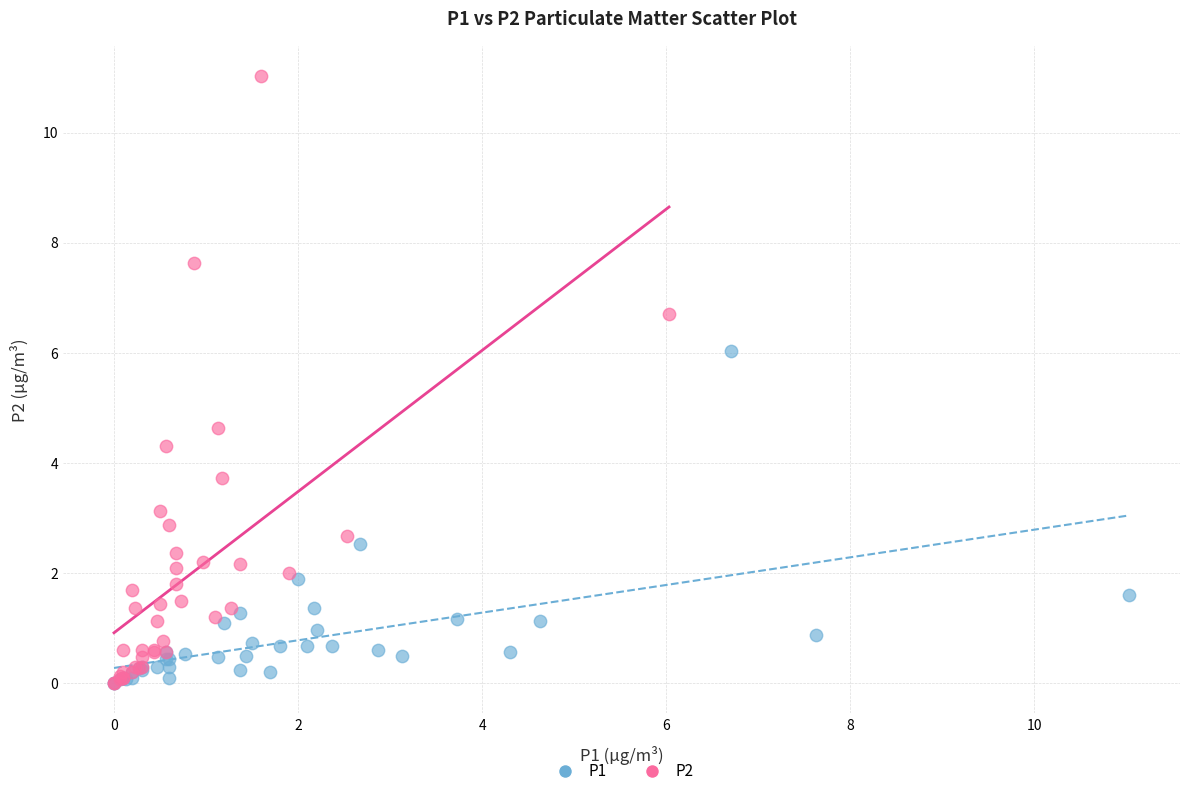

Which series reaches the maximum Y coordinate?

P2